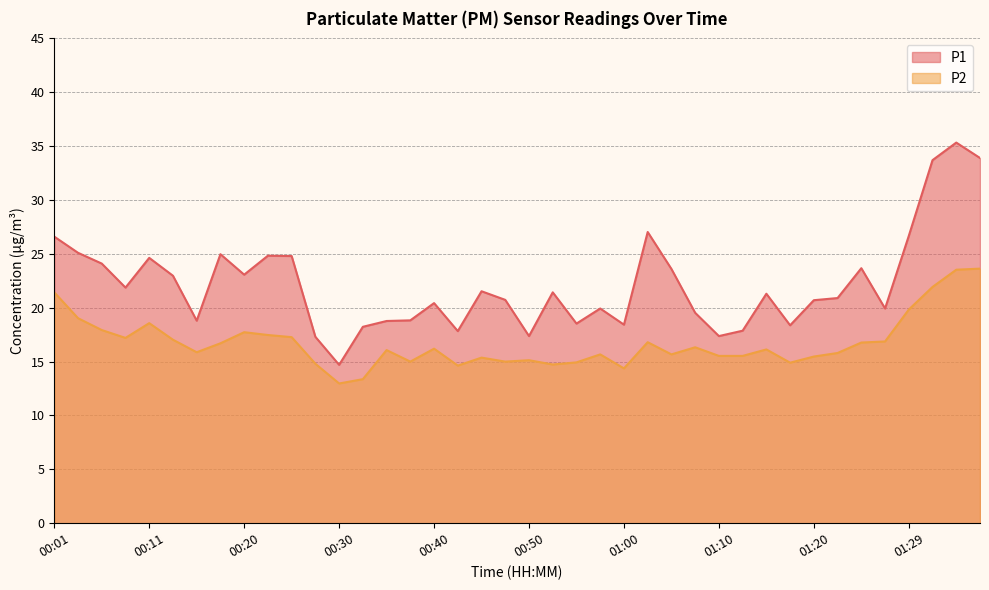

True or false: P1 and P2 intersect in this chart.

False